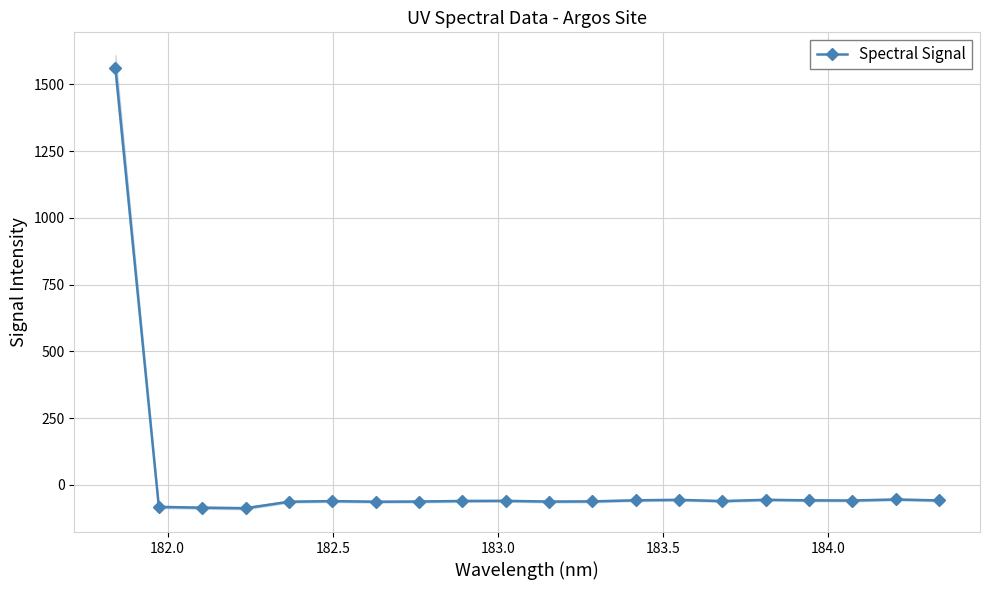

How many lines are shown in the chart?

1